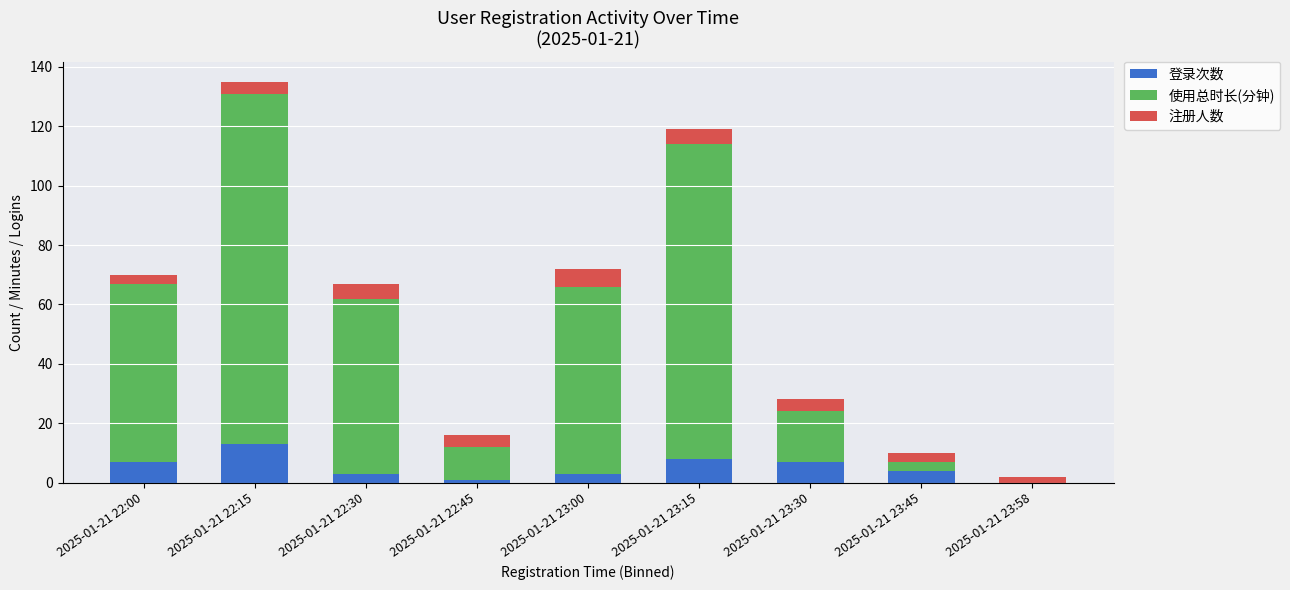

Reading left to right, what are the values for 登录次数?

2025-01-21 22:00=7	2025-01-21 22:15=13	2025-01-21 22:30=3	2025-01-21 22:45=1	2025-01-21 23:00=3	2025-01-21 23:15=8	2025-01-21 23:30=7	2025-01-21 23:45=4	2025-01-21 23:58=0